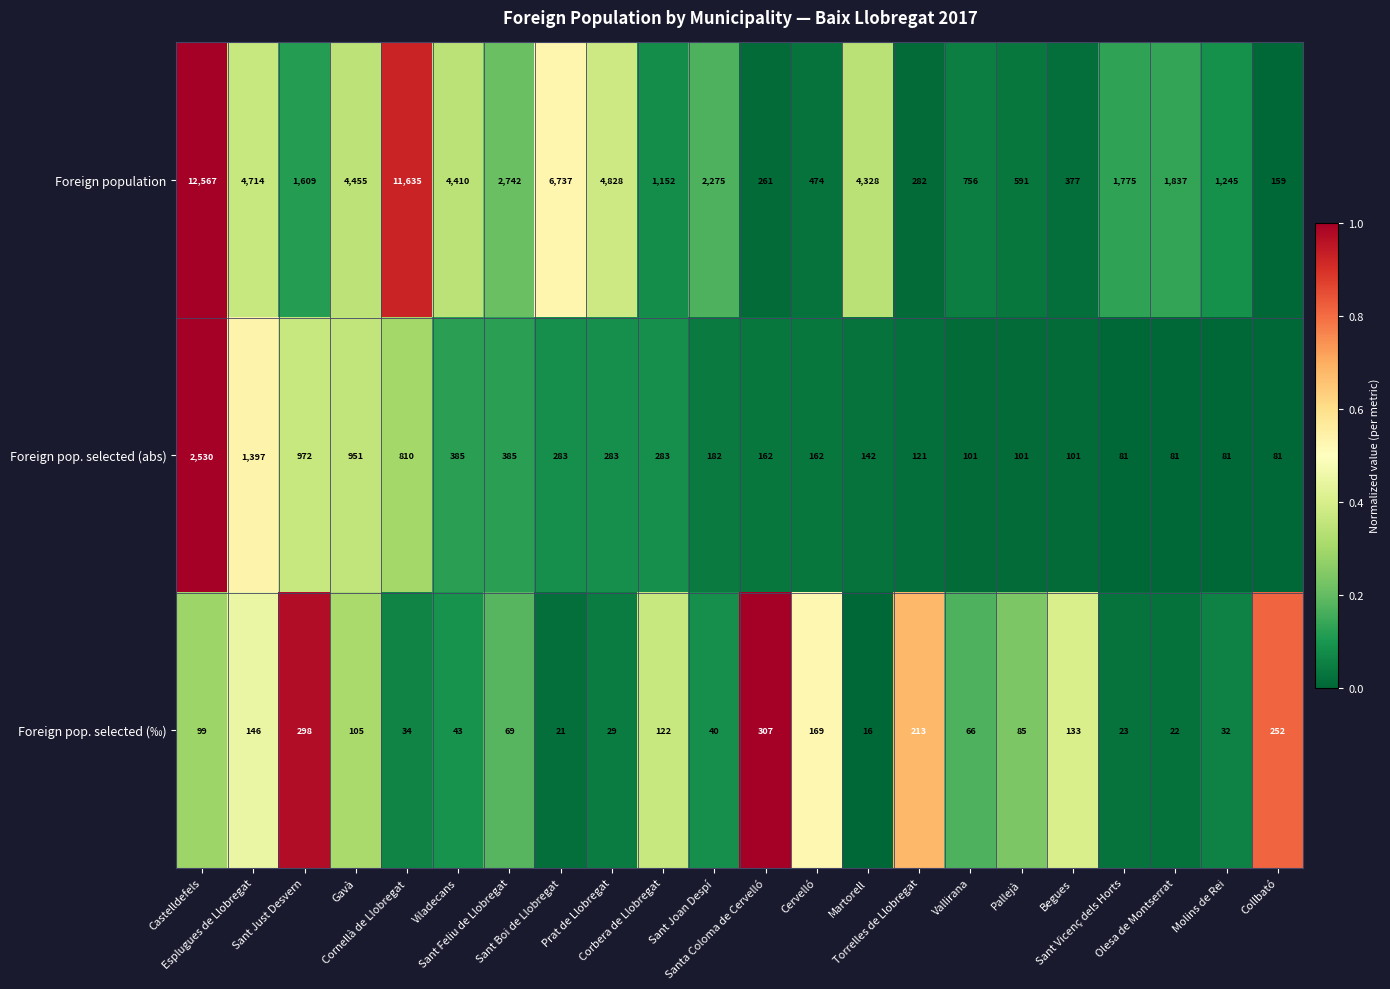

Rank the series by their maximum value, from lowest to highest.

Foreign pop. selected (‰), Foreign pop. selected (abs), Foreign population